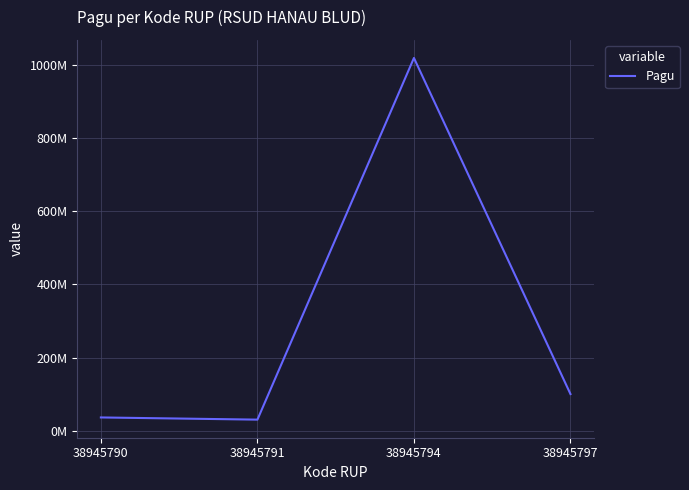

What is the difference between the maximum and minimum values?

990000000